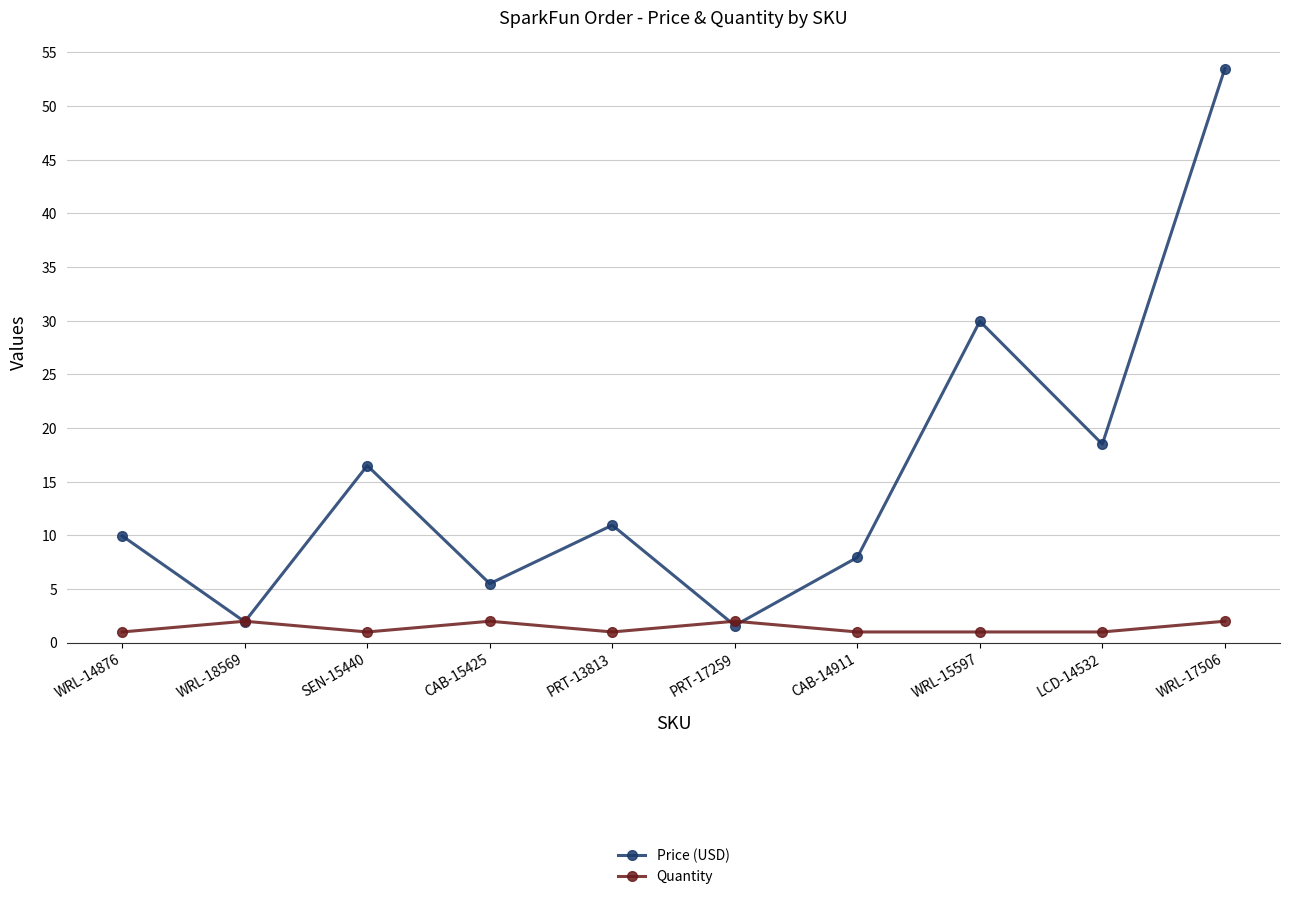

Read the Quantity value at CAB-14911.

1.0